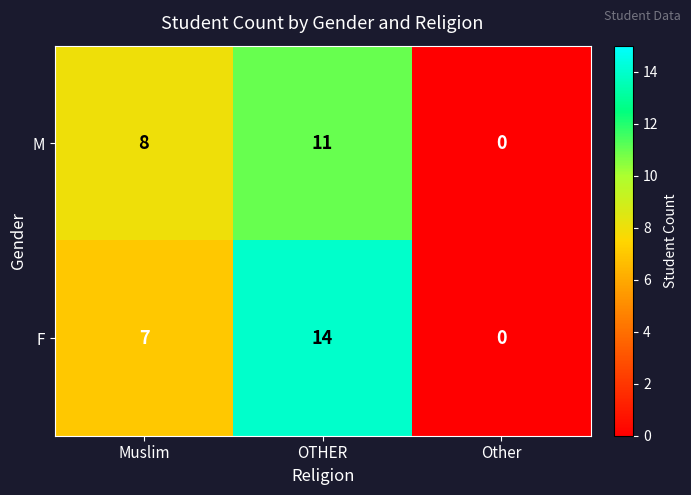

Reading right to left, extract all data points from this chart.

M: 0	11	8
F: 0	14	7